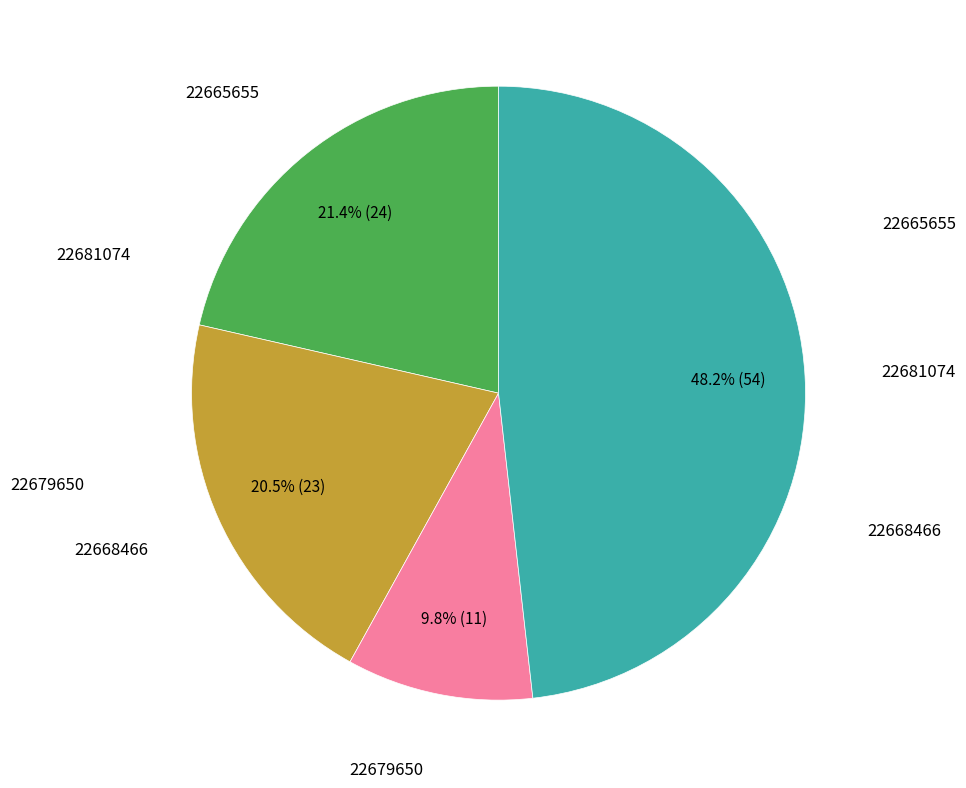

Rank the categories by value from lowest to highest.

22679650, 22668466, 22665655, 22681074